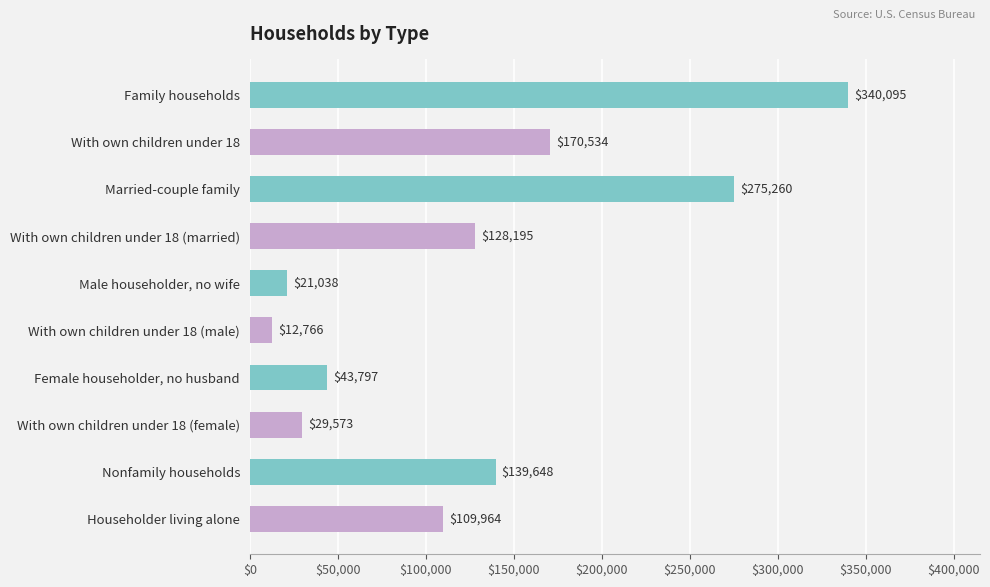

What is the change in value from With own children under 18 to Married-couple family?

+104726